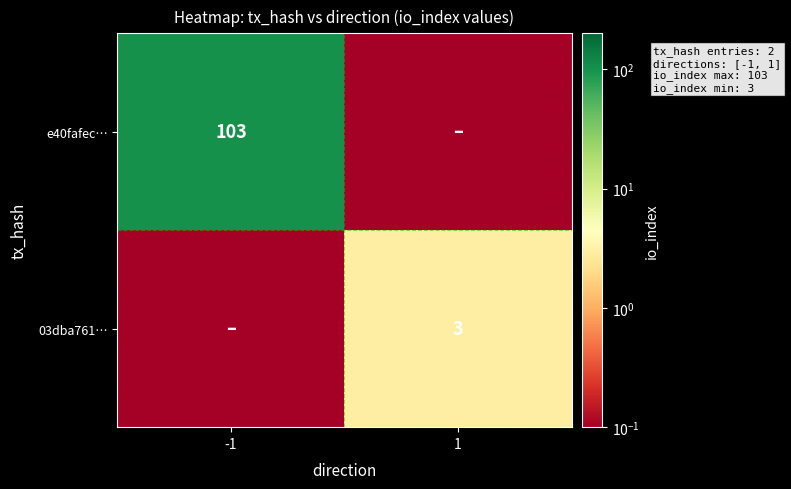

Which has a higher value, -1 or 1?

-1